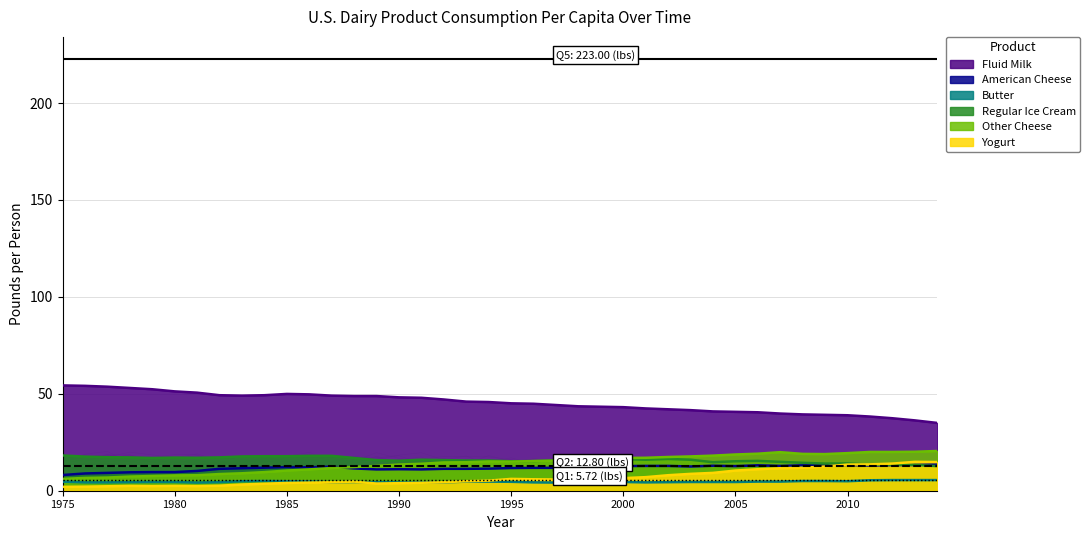

Between 1991 and 1994, which series saw the biggest shift?

Fluid Milk